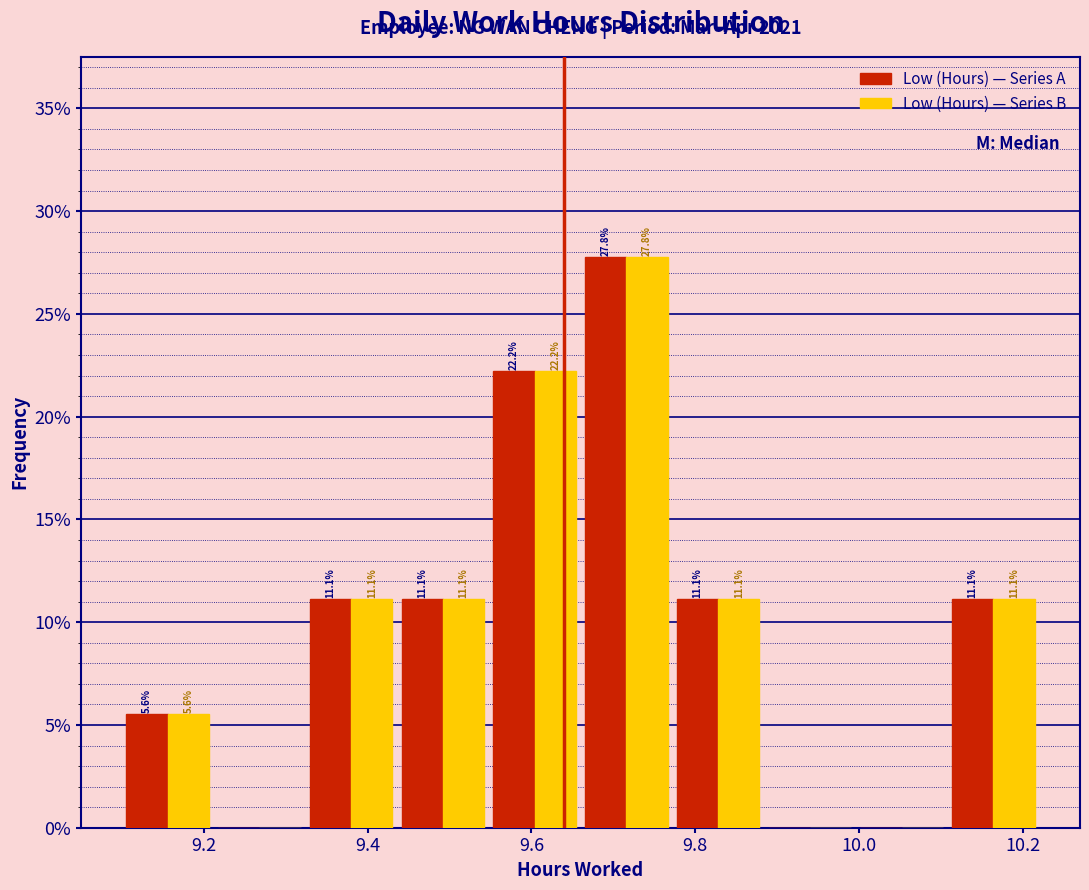

In the Low (Hours) — Series A series, which range on the x-axis has the tallest bar?

9.660 to 9.772